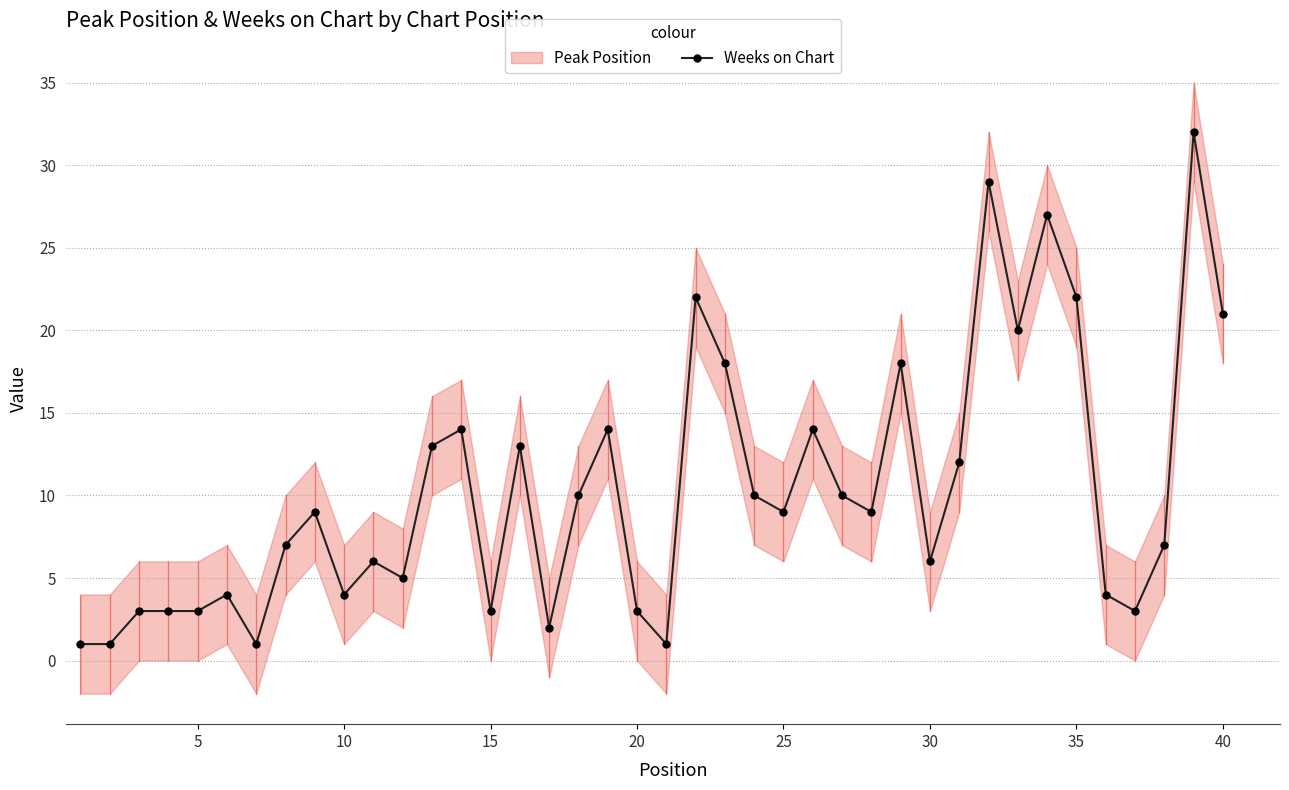

What is the sum of all values?

413